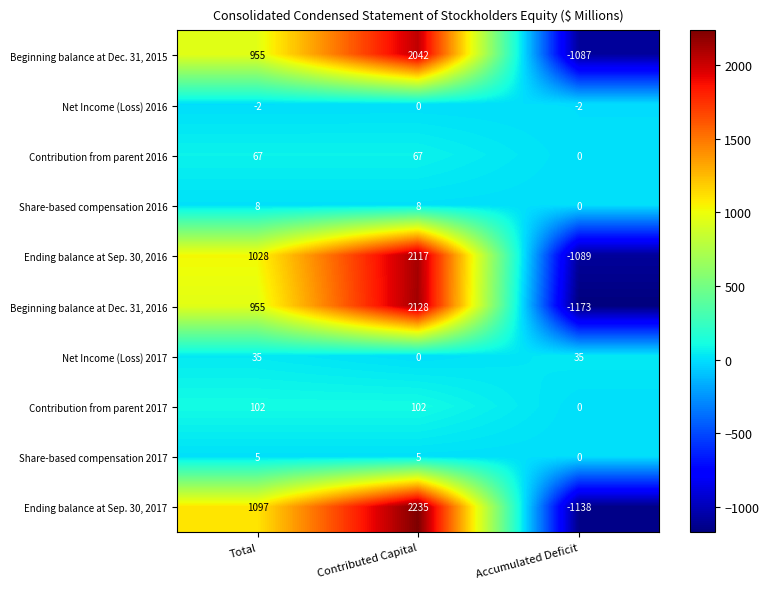

What is the smallest value displayed?

-1173